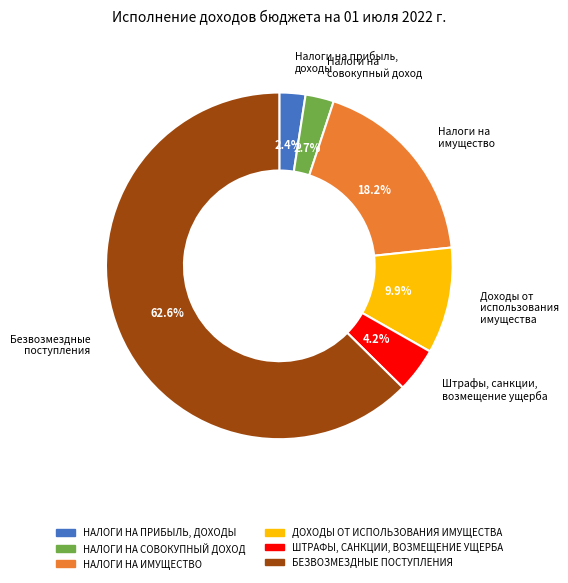

Rank the categories by value from highest to lowest.

БЕЗВОЗМЕЗДНЫЕ ПОСТУПЛЕНИЯ, НАЛОГИ НА ИМУЩЕСТВО, ДОХОДЫ ОТ ИСПОЛЬЗОВАНИЯ ИМУЩЕСТВА, ШТРАФЫ, САНКЦИИ, ВОЗМЕЩЕНИЕ УЩЕРБА, НАЛОГИ НА СОВОКУПНЫЙ ДОХОД, НАЛОГИ НА ПРИБЫЛЬ, ДОХОДЫ